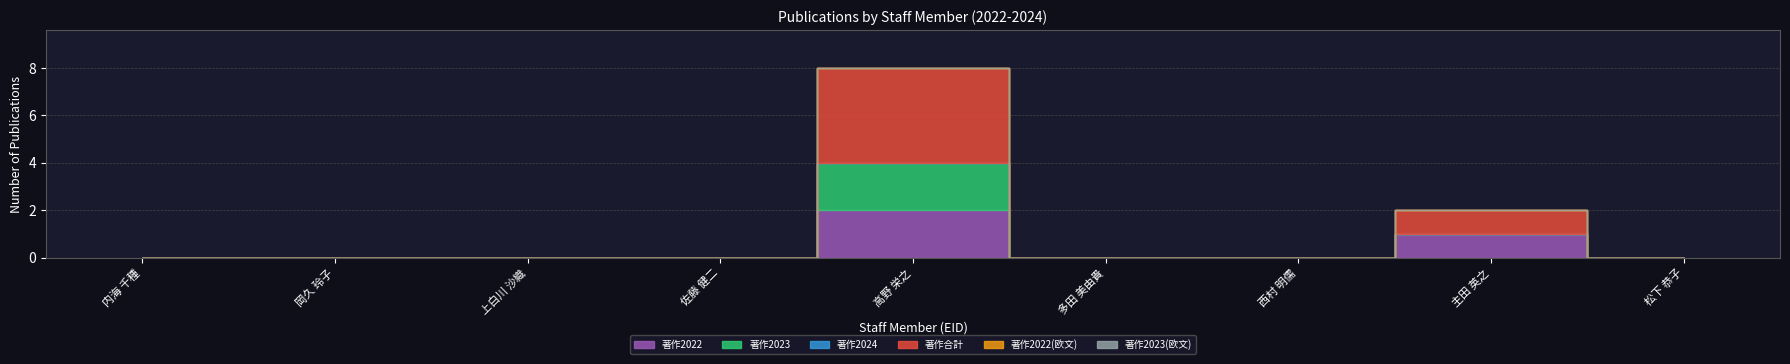

Where is 著作2022(欧文) nearest to the value 0?

171821